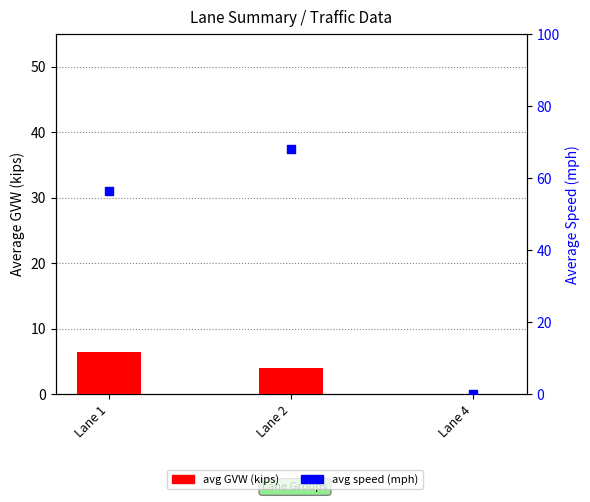

Which series contains the lowest Y value?

avg GVW (kips)